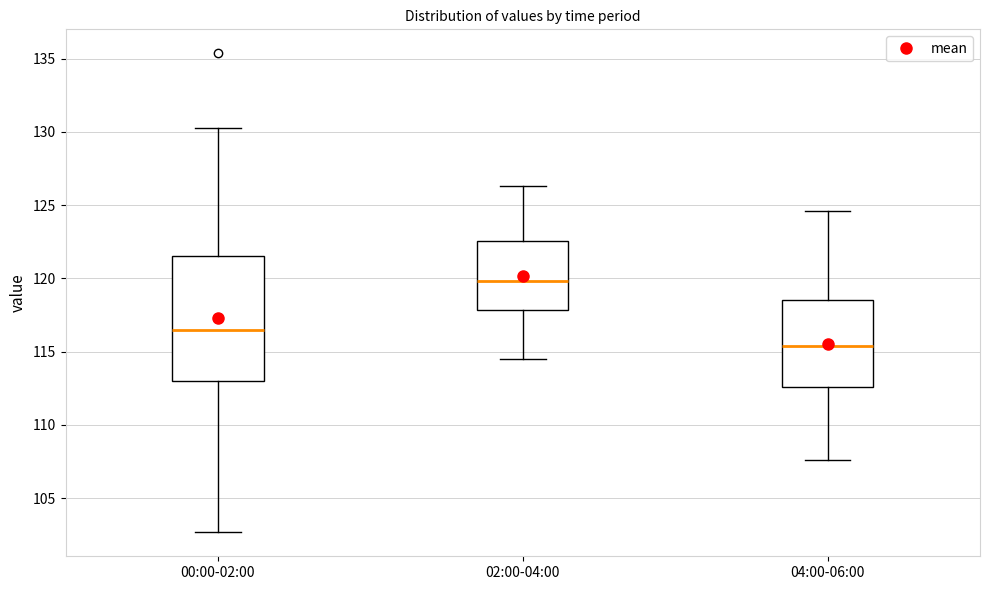

Which box is the tallest, from its lower edge to its upper edge?

00:00-02:00